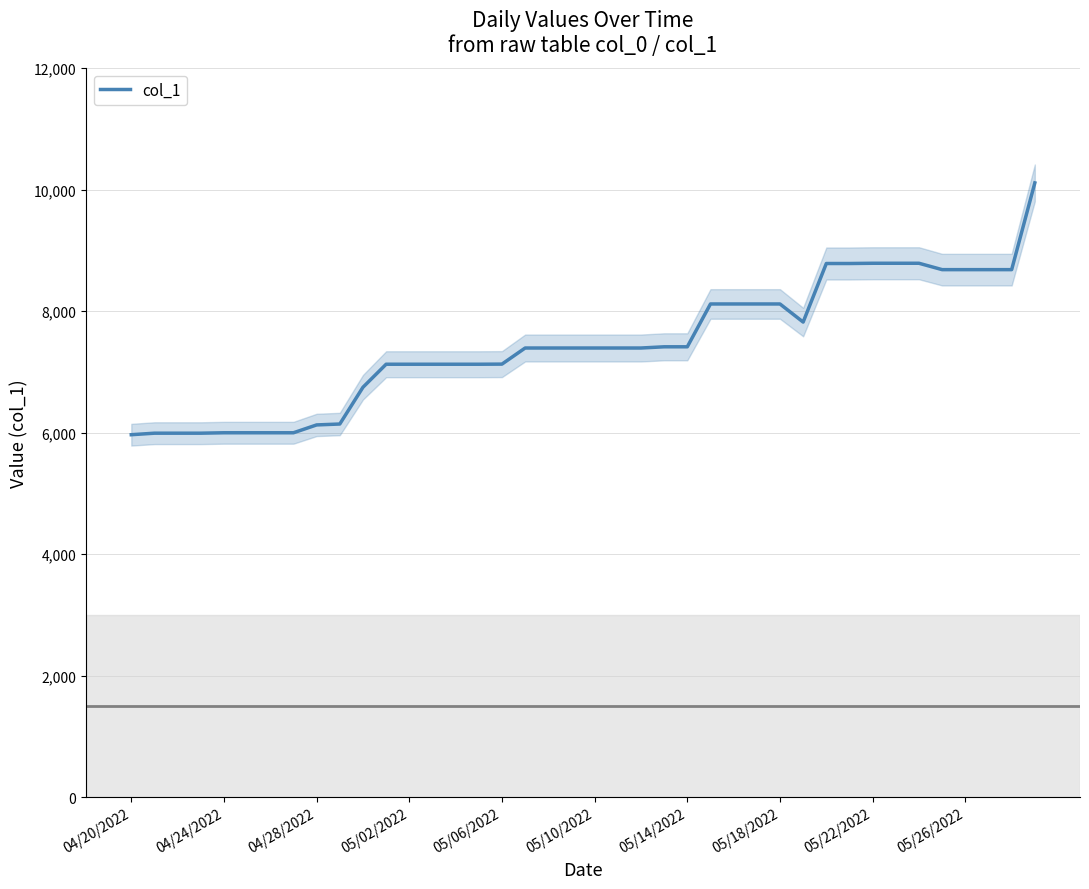

Where is the data nearest to the value 8037?

25